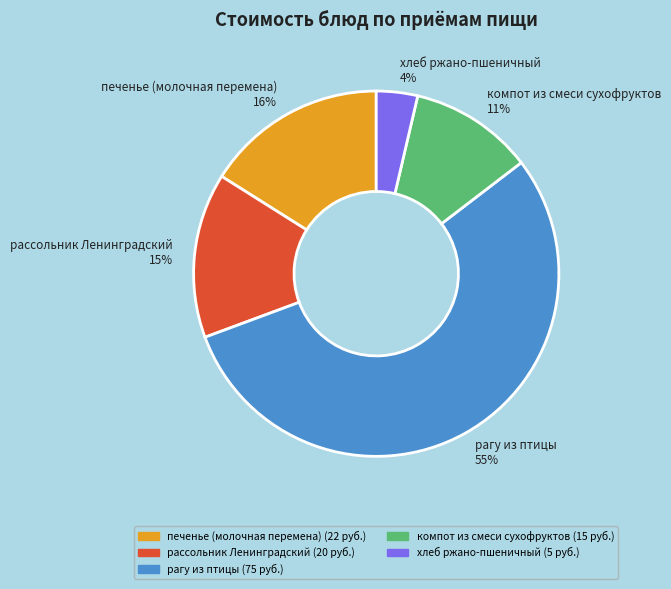

Does any single category account for the majority?

Yes